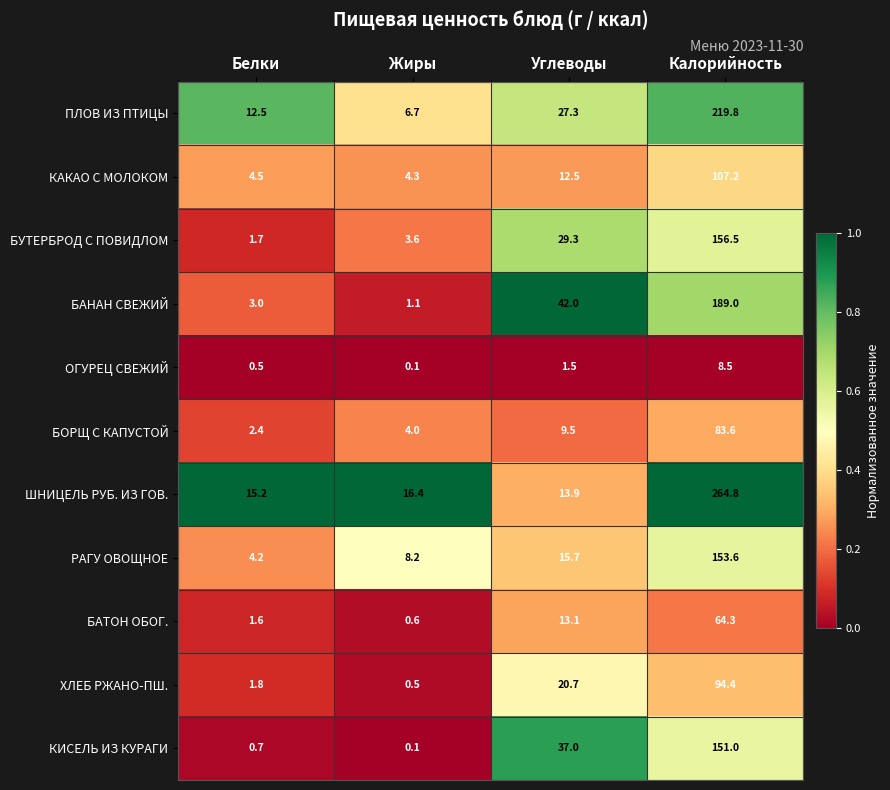

True or false: БОРЩ С КАПУСТОЙ has a value of 2.4 at Белки.

True